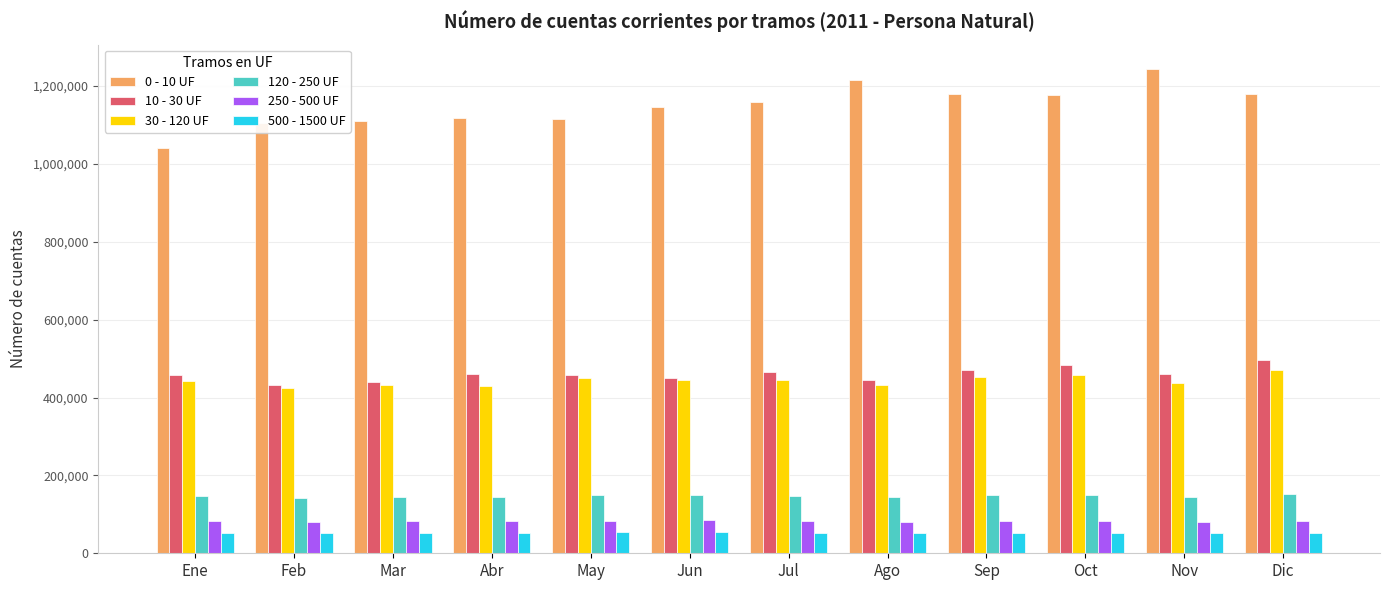

What are all the series names shown in the legend?

0 - 10 UF, 10 - 30 UF, 30 - 120 UF, 120 - 250 UF, 250 - 500 UF, 500 - 1500 UF